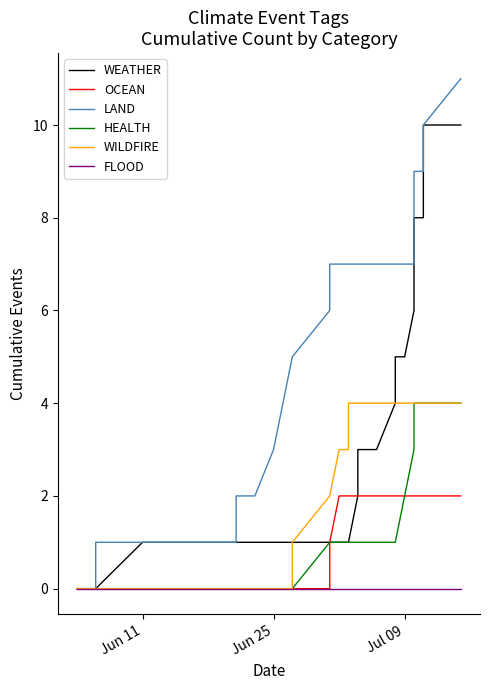

What are all the series names shown in the legend?

WEATHER, OCEAN, LAND, HEALTH, WILDFIRE, FLOOD